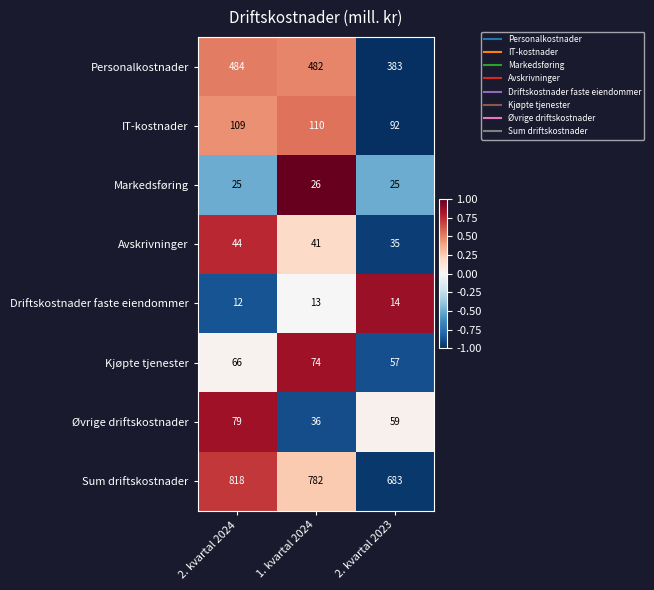

Reading right to left, what are all the values shown in this chart?

Personalkostnader: 2. kvartal 2023=383	1. kvartal 2024=482	2. kvartal 2024=484
IT-kostnader: 2. kvartal 2023=92	1. kvartal 2024=110	2. kvartal 2024=109
Markedsføring: 2. kvartal 2023=25	1. kvartal 2024=26	2. kvartal 2024=25
Avskrivninger: 2. kvartal 2023=35	1. kvartal 2024=41	2. kvartal 2024=44
Driftskostnader faste eiendommer: 2. kvartal 2023=14	1. kvartal 2024=13	2. kvartal 2024=12
Kjøpte tjenester: 2. kvartal 2023=57	1. kvartal 2024=74	2. kvartal 2024=66
Øvrige driftskostnader: 2. kvartal 2023=59	1. kvartal 2024=36	2. kvartal 2024=79
Sum driftskostnader: 2. kvartal 2023=683	1. kvartal 2024=782	2. kvartal 2024=818